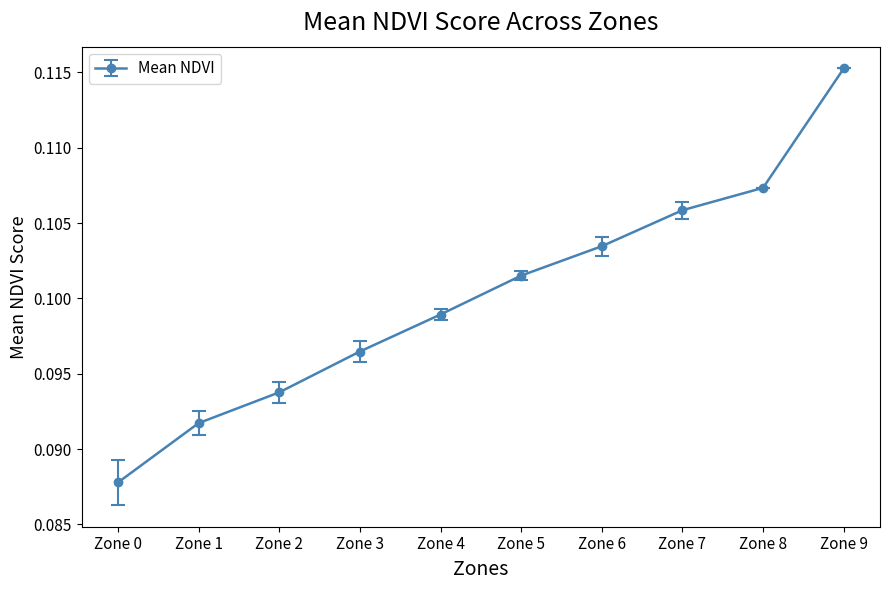

Rank the categories by value from highest to lowest.

Zone 9, Zone 8, Zone 7, Zone 6, Zone 5, Zone 4, Zone 3, Zone 2, Zone 1, Zone 0